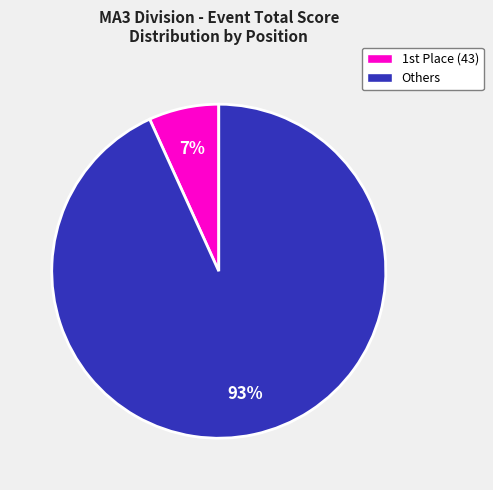

Does any single category account for the majority?

Yes